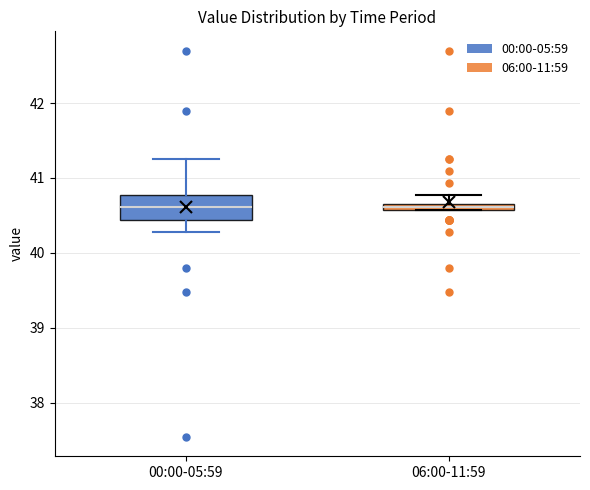

Where is the lower edge of the box for 06:00-11:59 on the y-axis? The values are not printed on the chart, so give them approximately, as read against the axis.

40.6